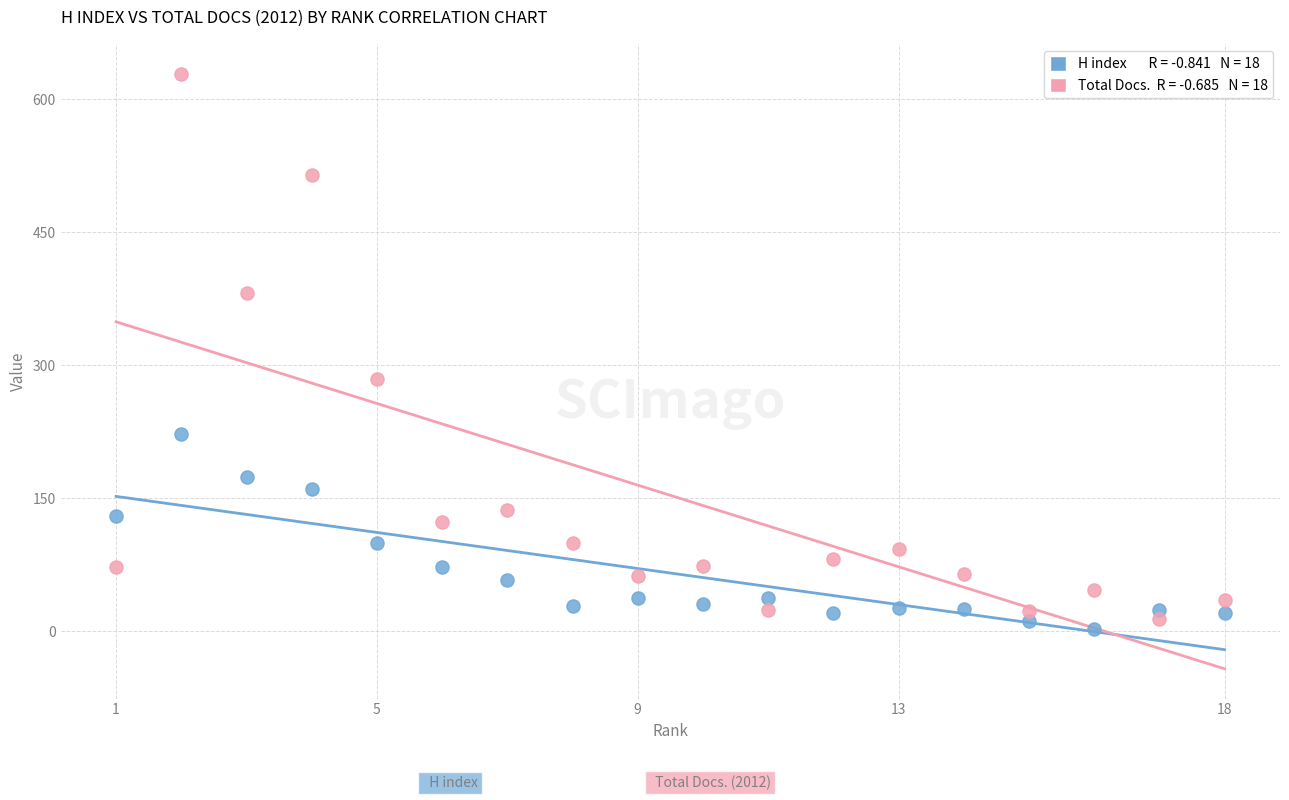

Across all data points, what is the range of Y values (max minus min)?

626